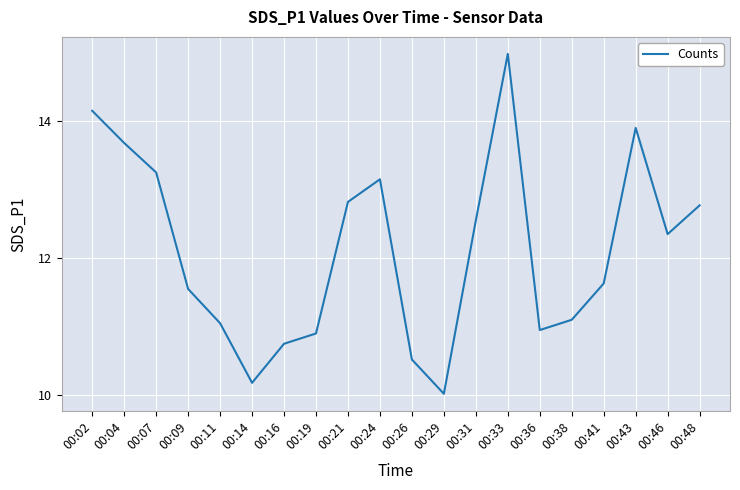

Is it true that the value at 00:02 is 14.2?

True